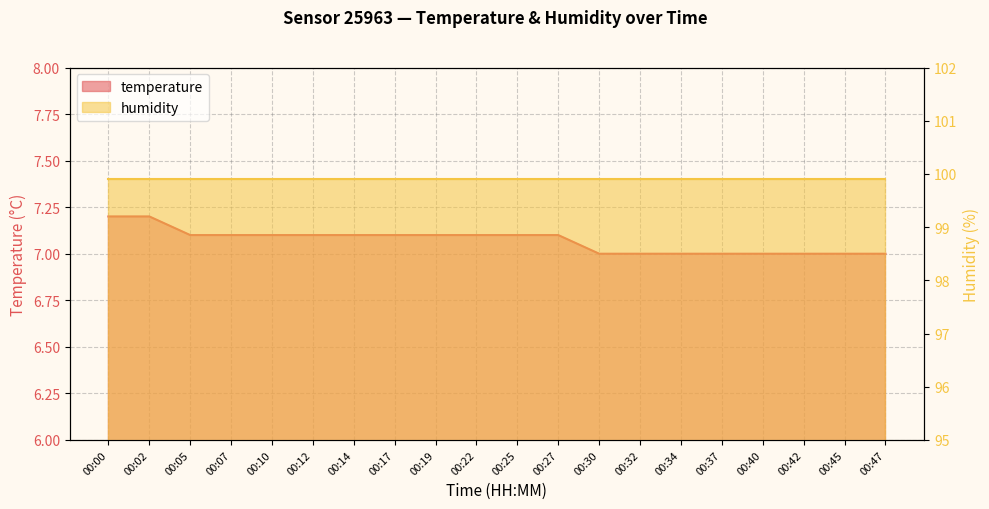

Does the chart have visible grid lines?

Yes